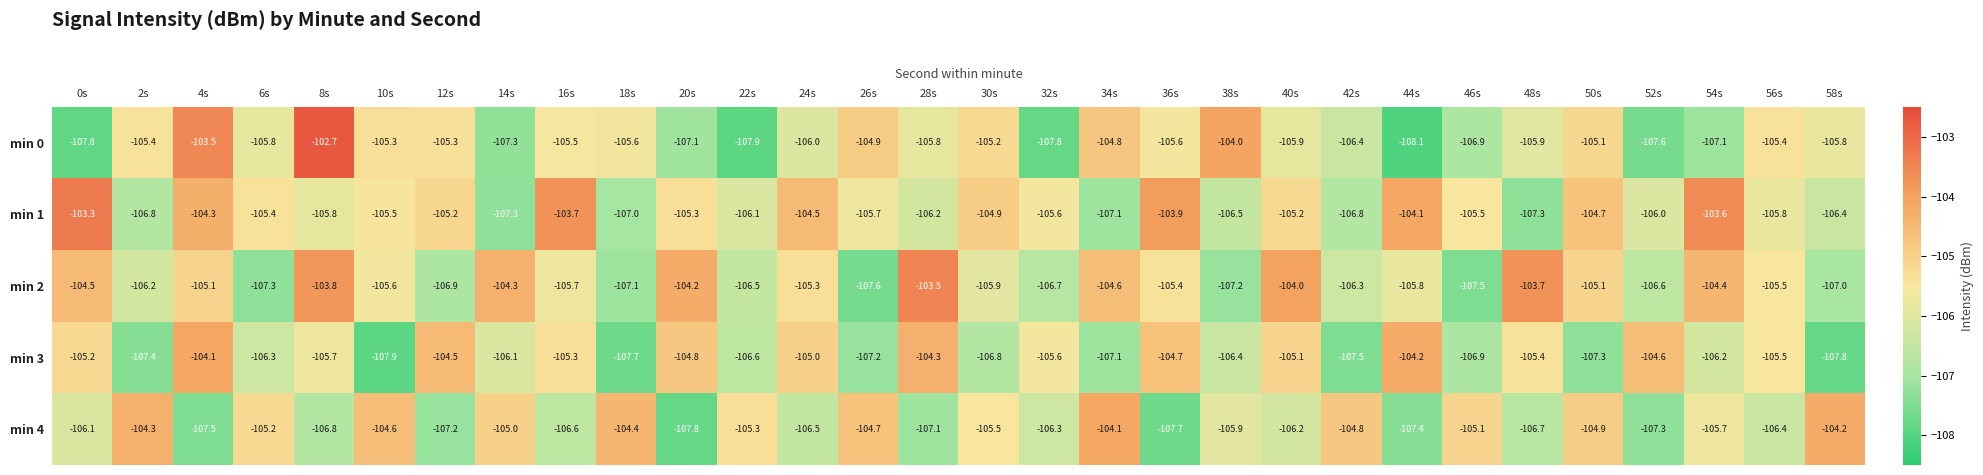

What is the difference between the highest and lowest values at 26s?

2.9